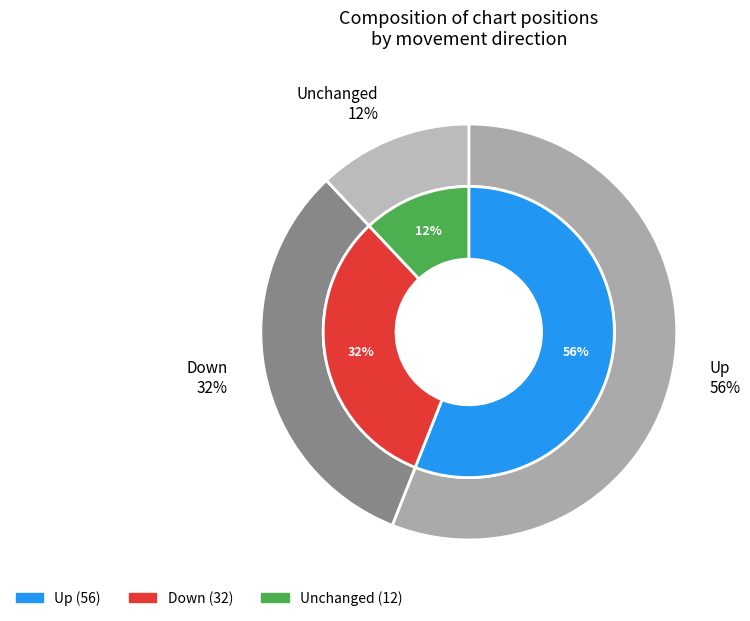

What percentage do down and - together represent?

44.0%